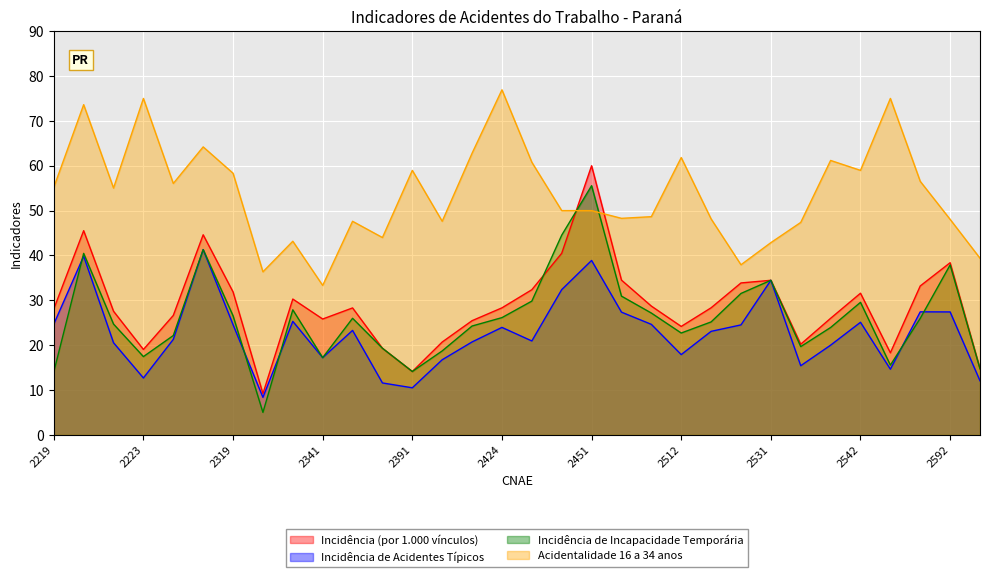

What is the value of the Acidentalidade 16 a 34 anos point at the 25th from the left?

42.9